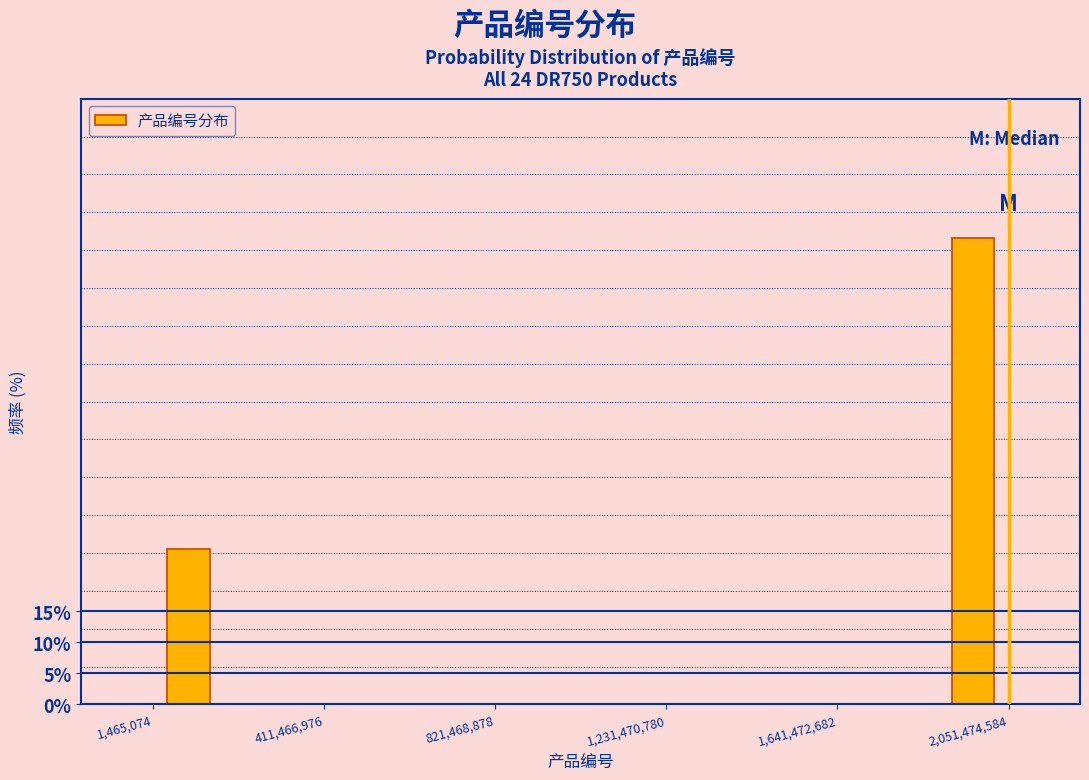

Around what value on the x-axis is the tallest bar? Give the approximate position of its centre, as read against the axis.

1950000000